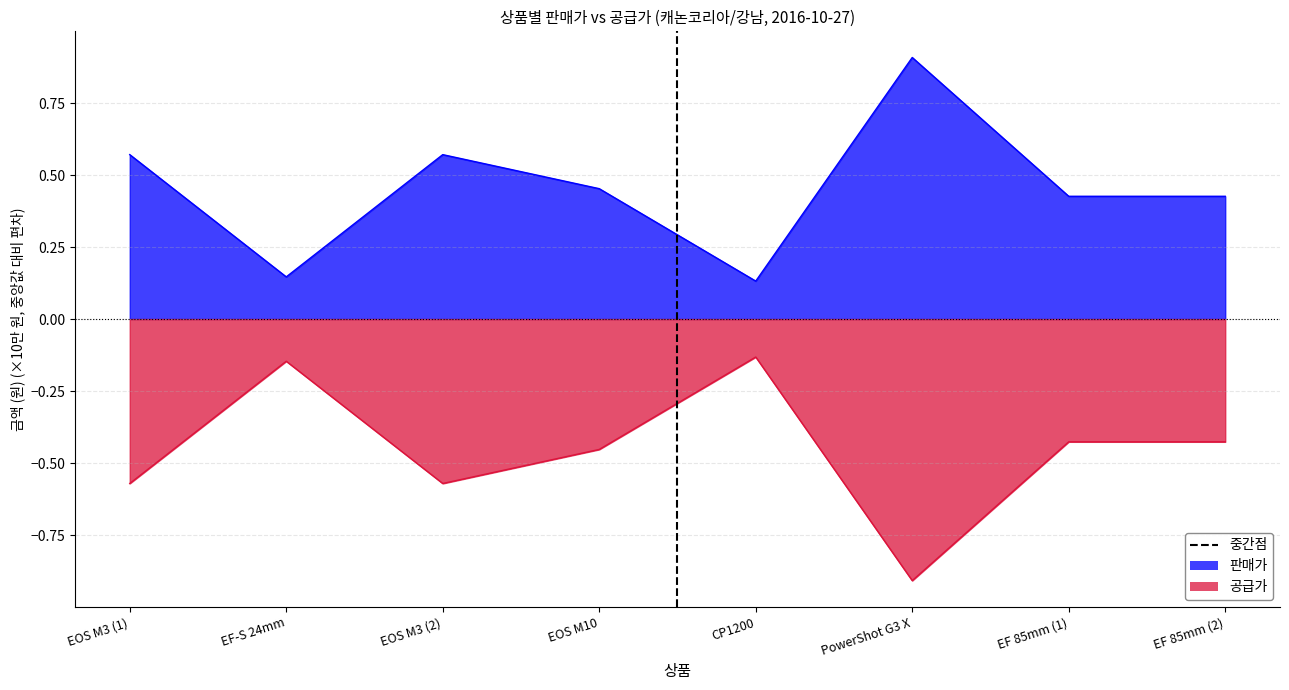

True or false: 판매가 and 공급가 cross at least once.

False